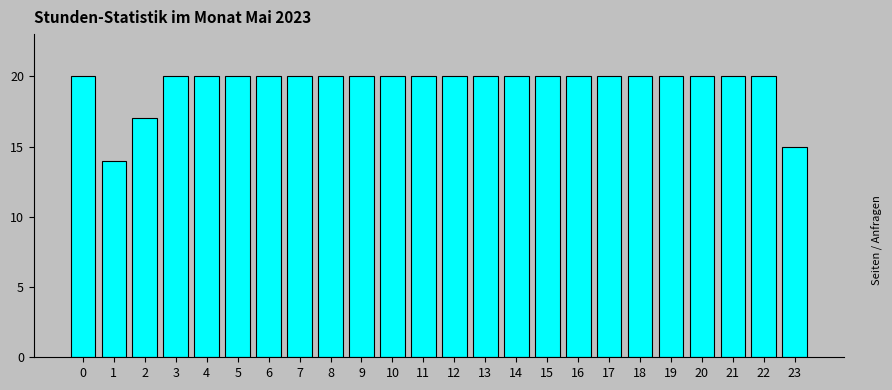

Reading left to right, what are all the values shown in this chart?

0=20	1=14	2=17	3=20	4=20	5=20	6=20	7=20	8=20	9=20	10=20	11=20	12=20	13=20	14=20	15=20	16=20	17=20	18=20	19=20	20=20	21=20	22=20	23=15